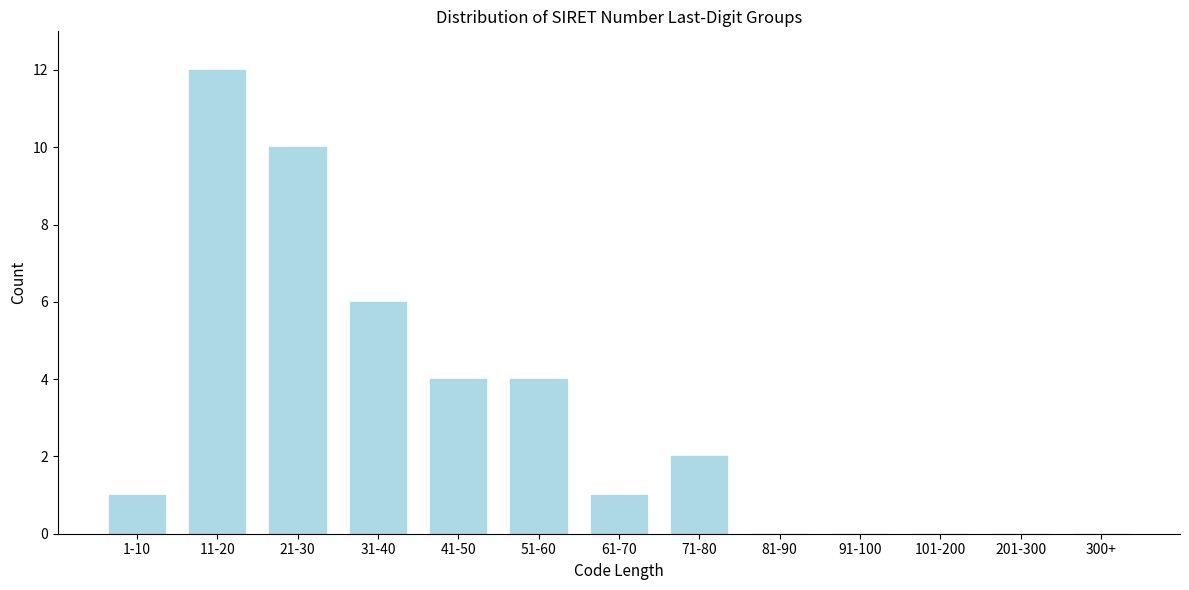

Reading left to right, extract all data points from this chart.

1-10=1	11-20=12	21-30=10	31-40=6	41-50=4	51-60=4	61-70=1	71-80=2	81-90=0	91-100=0	101-200=0	201-300=0	300+=0